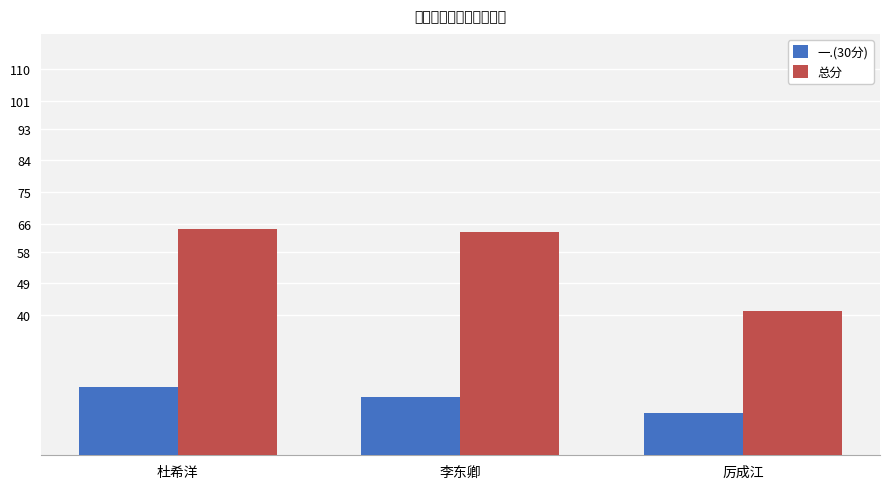

At which category is the sum across all series the highest?

杜希洋